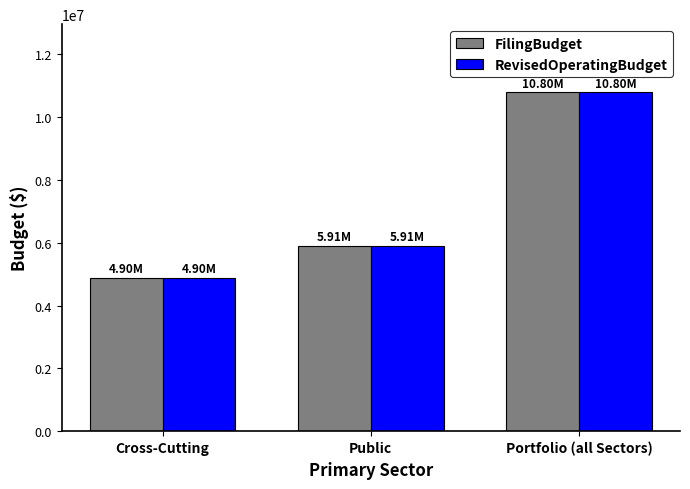

Does the chart contain stacked bars?

No